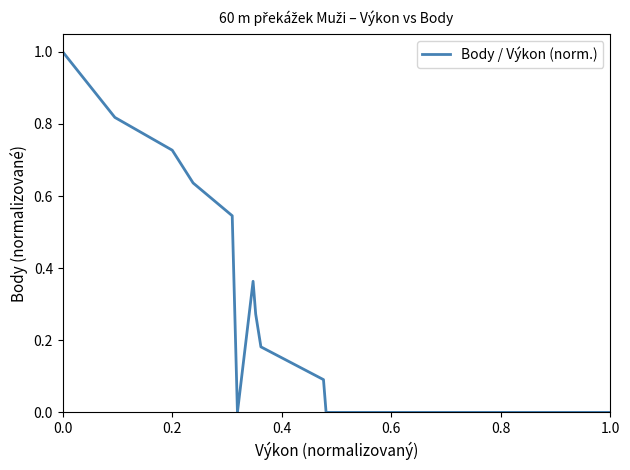

Reading right to left, what are all the values shown in this chart?

0.0	0.0	0.0	0.1	0.2	0.3	0.4	0.0	0.5	0.5	0.6	0.7	0.8	1.0